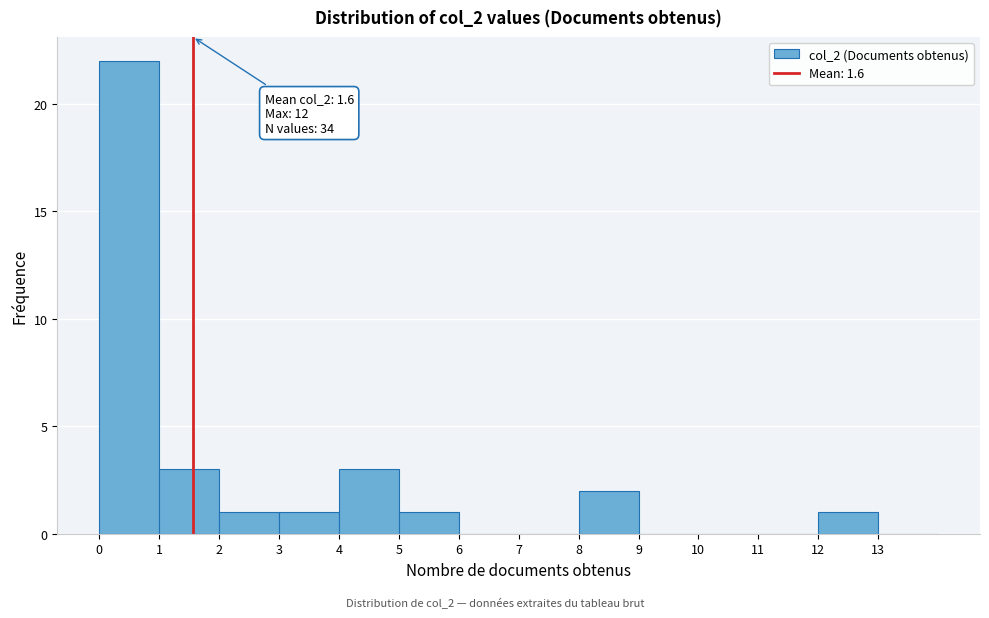

Which range on the x-axis has the tallest bar?

0 to 1